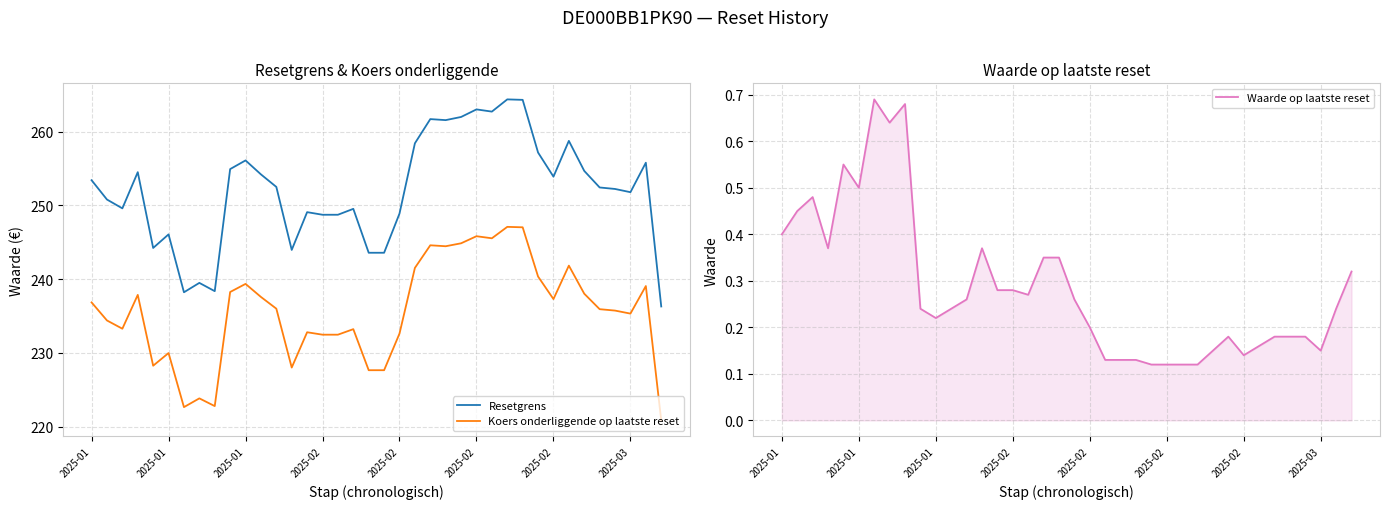

Where does the Resetgrens series first go above 252?

2025-01